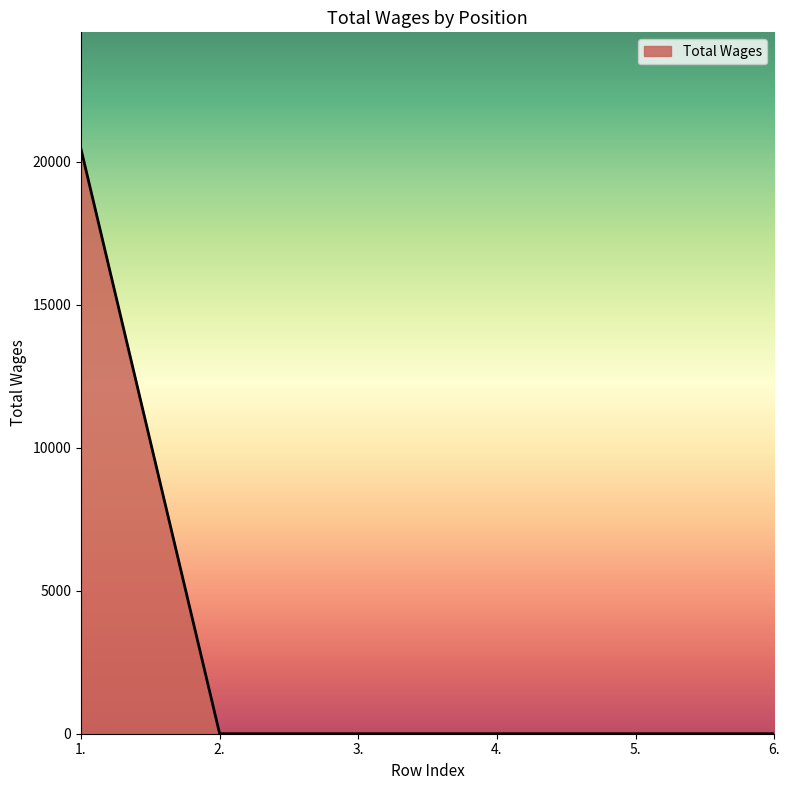

The value at 3. is 0. True or false?

True